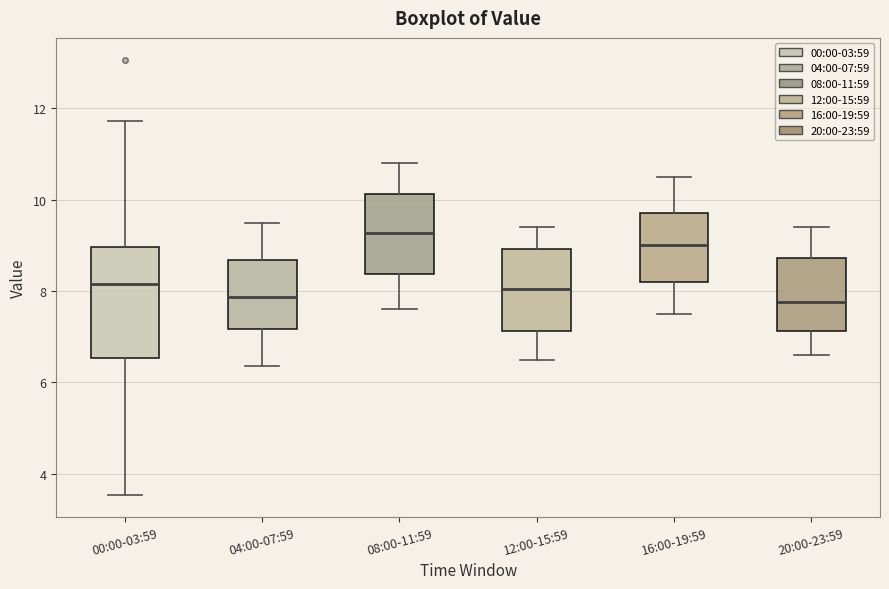

Where is the lower edge of the box for 16:00-19:59 on the y-axis? The values are not printed on the chart, so give them approximately, as read against the axis.

8.2